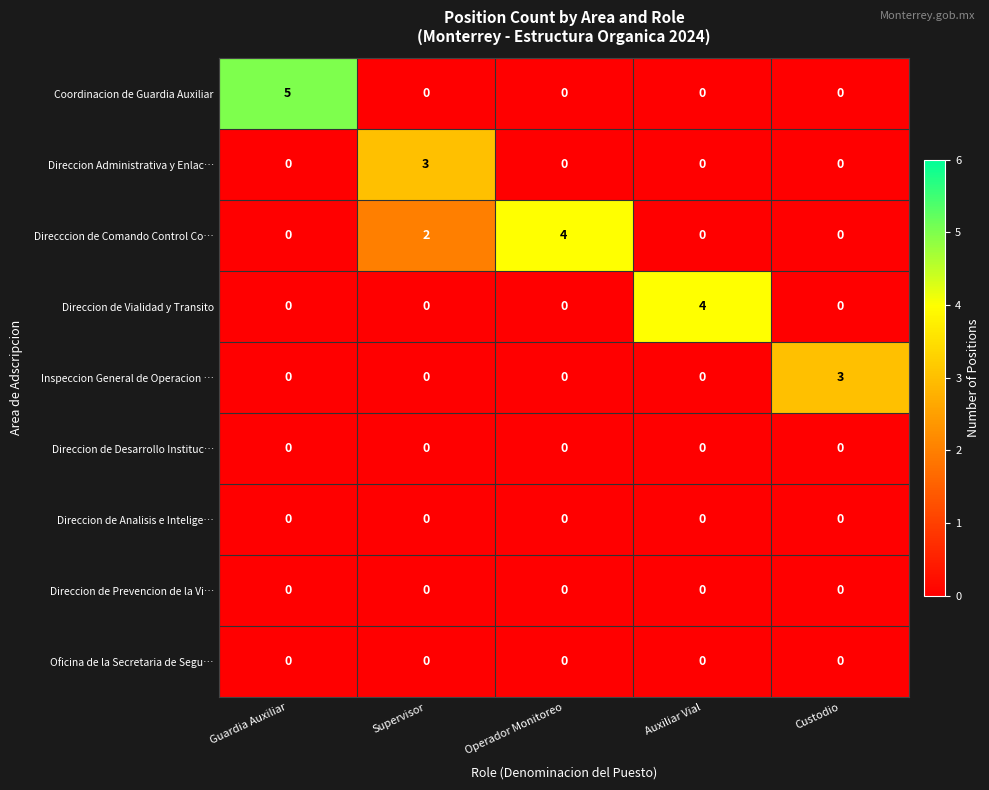

What is the difference between the highest and lowest values at Operador Monitoreo?

4